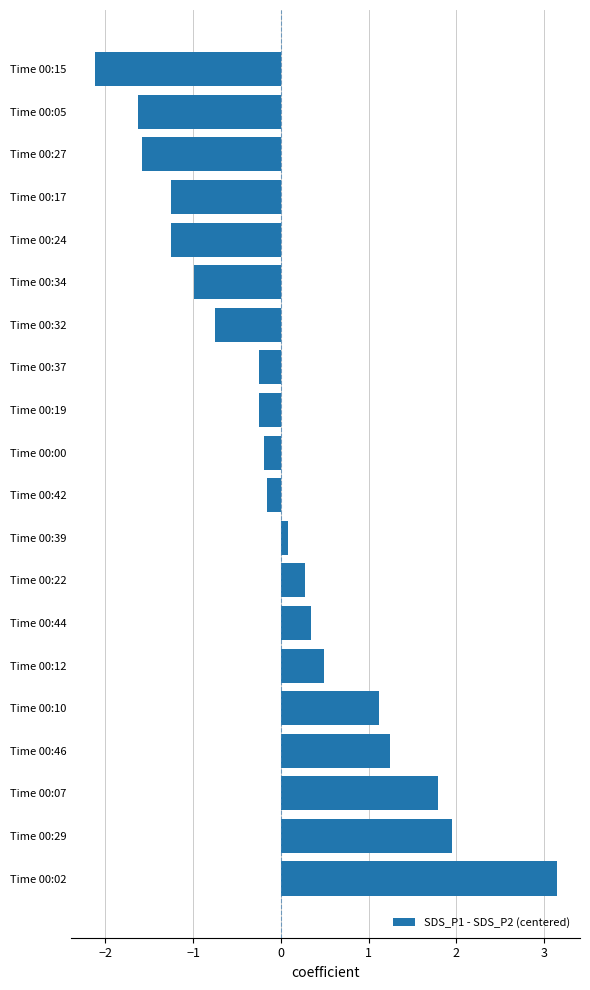

What is the sum of the values at Time 00:22 and Time 00:32?

-0.5